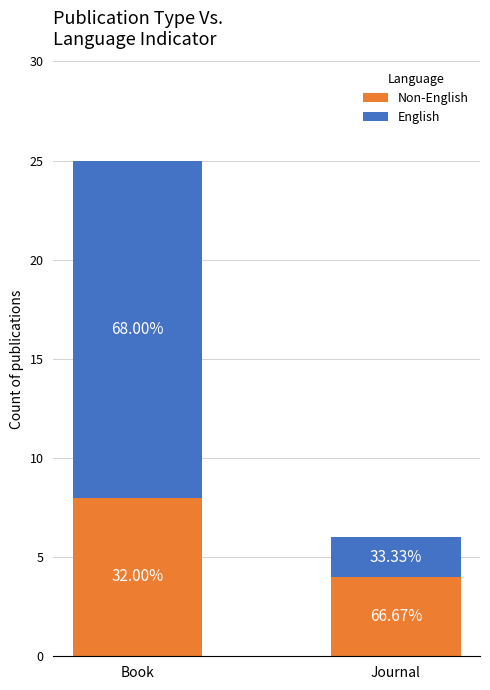

What is the label of the 1st bar from the left?

Book